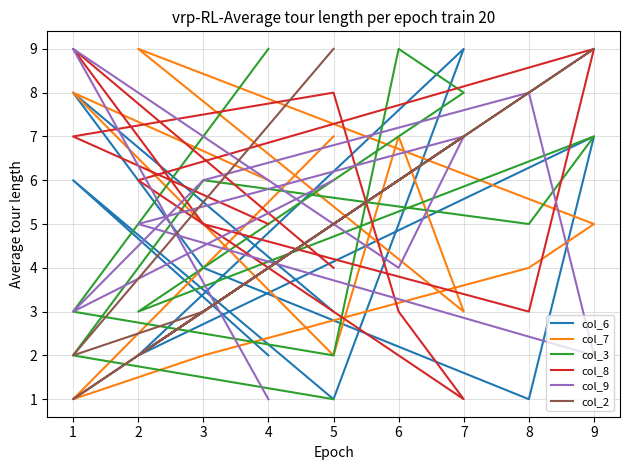

Reading left to right, list all the values displayed in this chart.

col_6: 2	6	1	5	9	2	7	1	4	8	3
col_7: 6	8	2	7	3	9	5	4	2	1	7
col_3: 9	3	2	9	8	3	7	5	6	2	1
col_8: 5	7	8	3	1	6	9	3	5	9	4
col_9: 1	9	5	4	7	5	2	8	6	3	6
col_2: 4	1	5	6	7	2	9	8	3	2	9